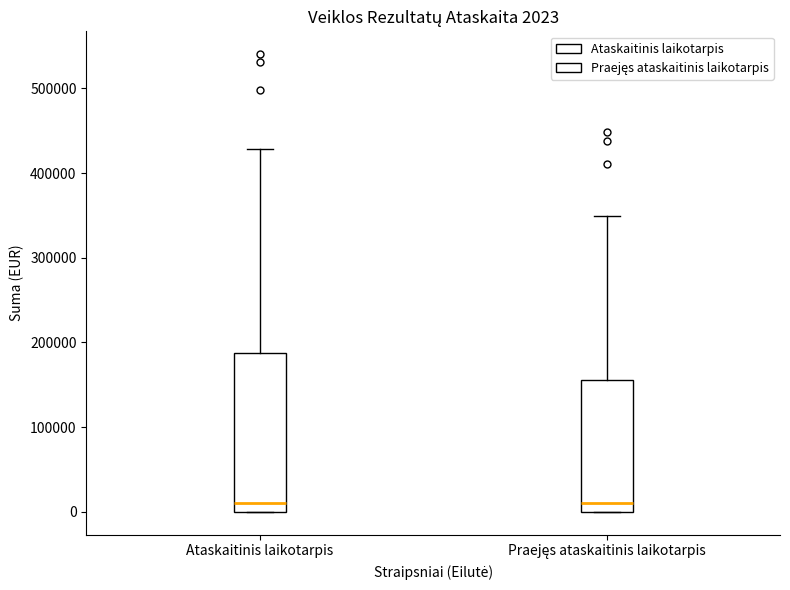

Which box is the tallest, from its lower edge to its upper edge?

Ataskaitinis laikotarpis